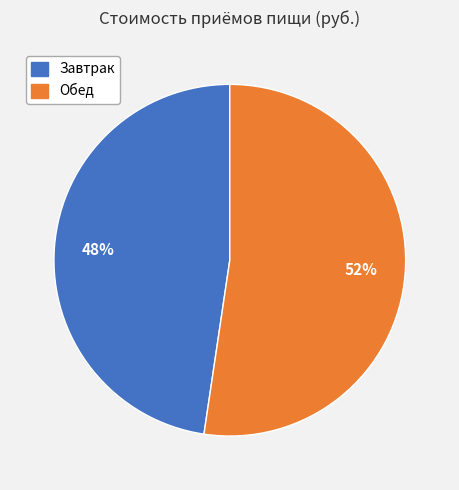

Is Завтрак the majority of the pie?

No